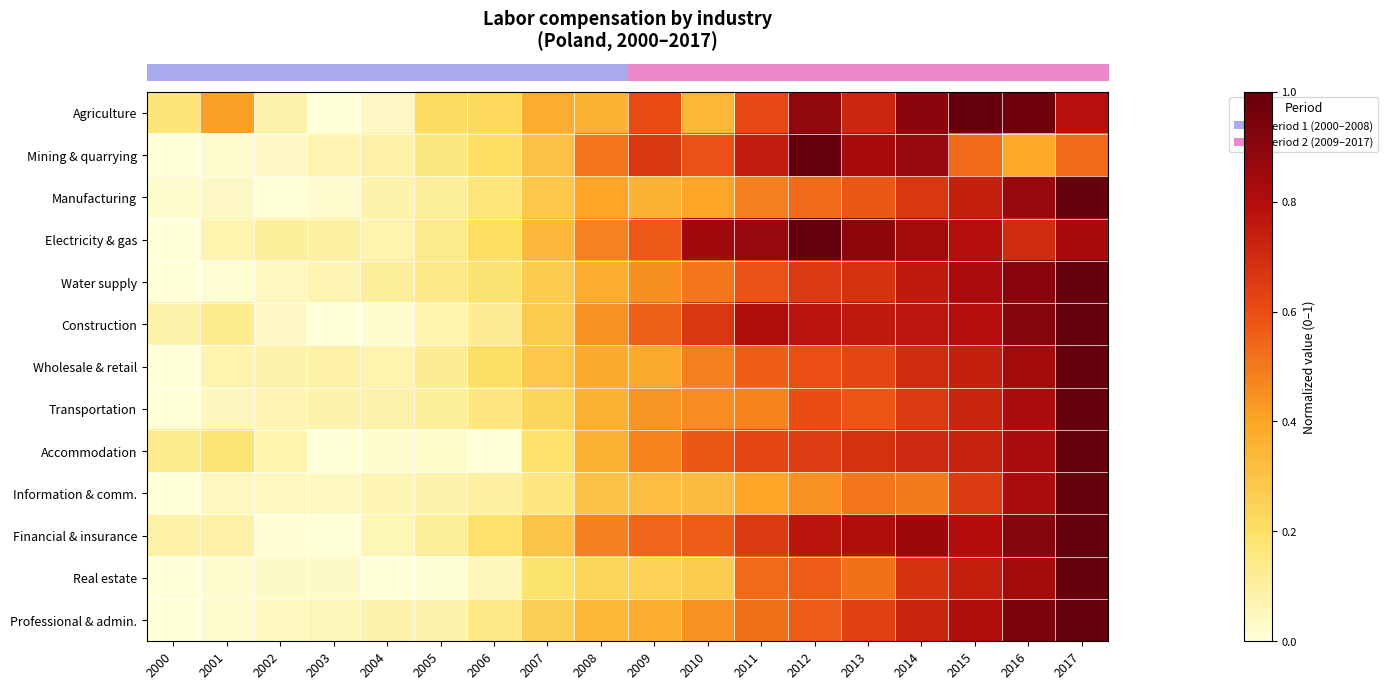

What is the spread (max minus min) of values at 2004?

0.1